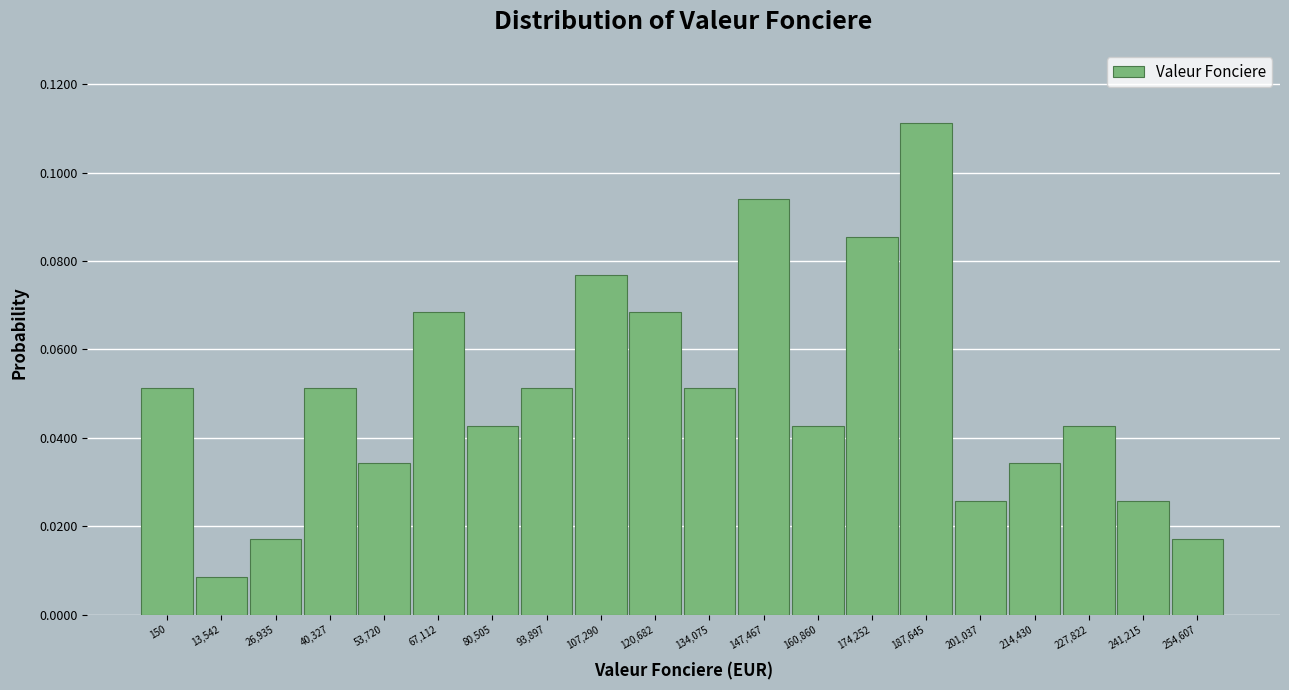

At which category does the chart reach its minimum across all series?

13,542